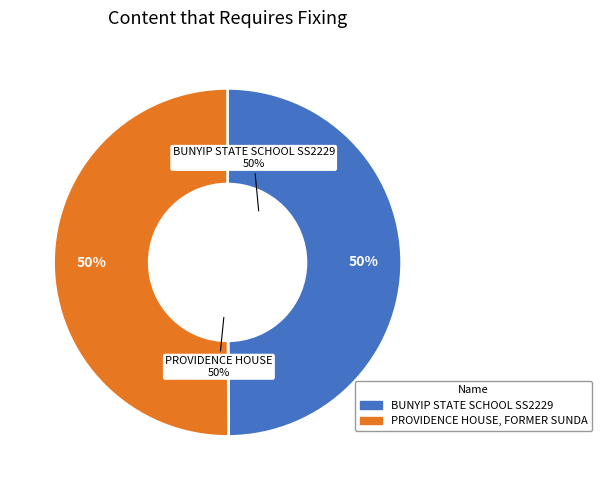

How many segments does this pie chart have?

2